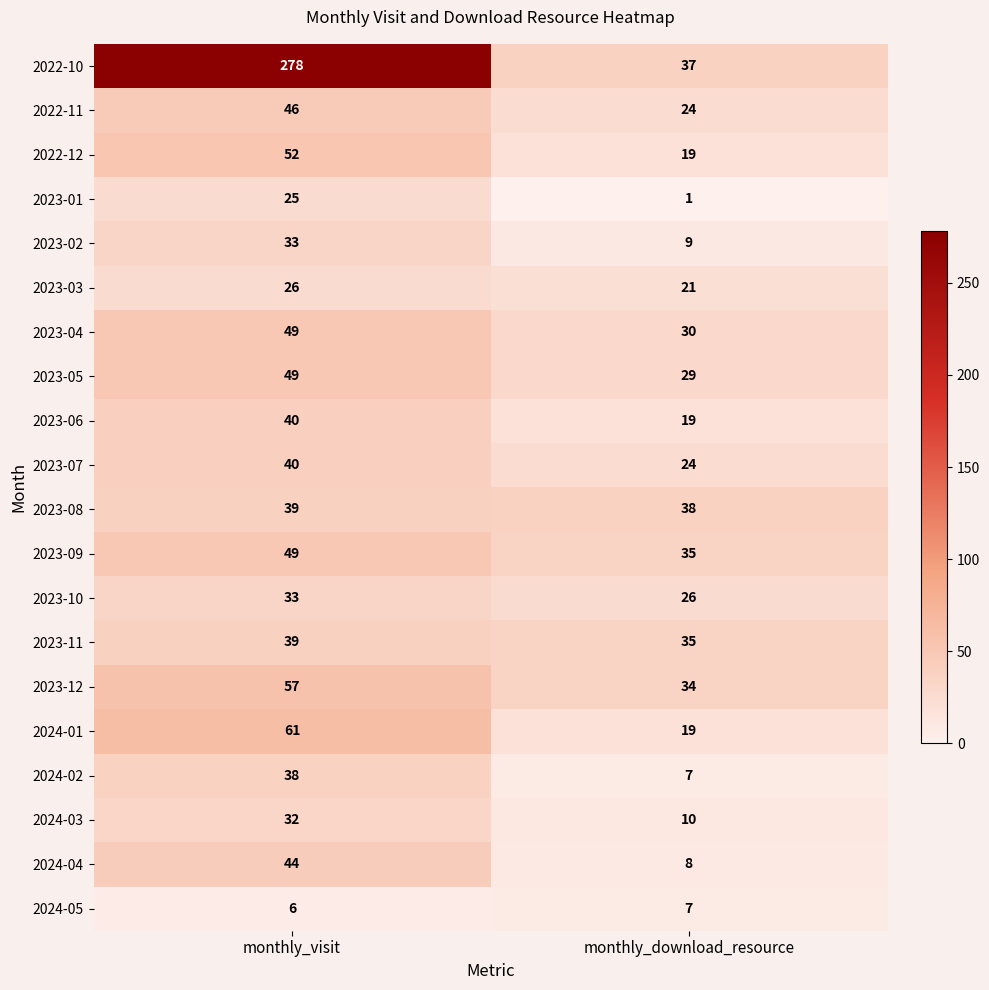

How many categories are shown in the chart?

2